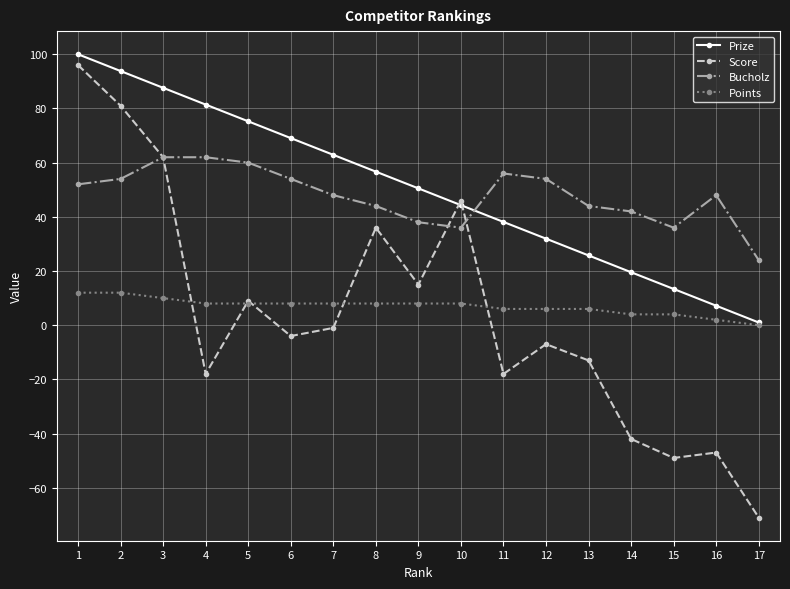

List the series in order of their peak value, lowest first.

Points, Bucholz, Score, Prize